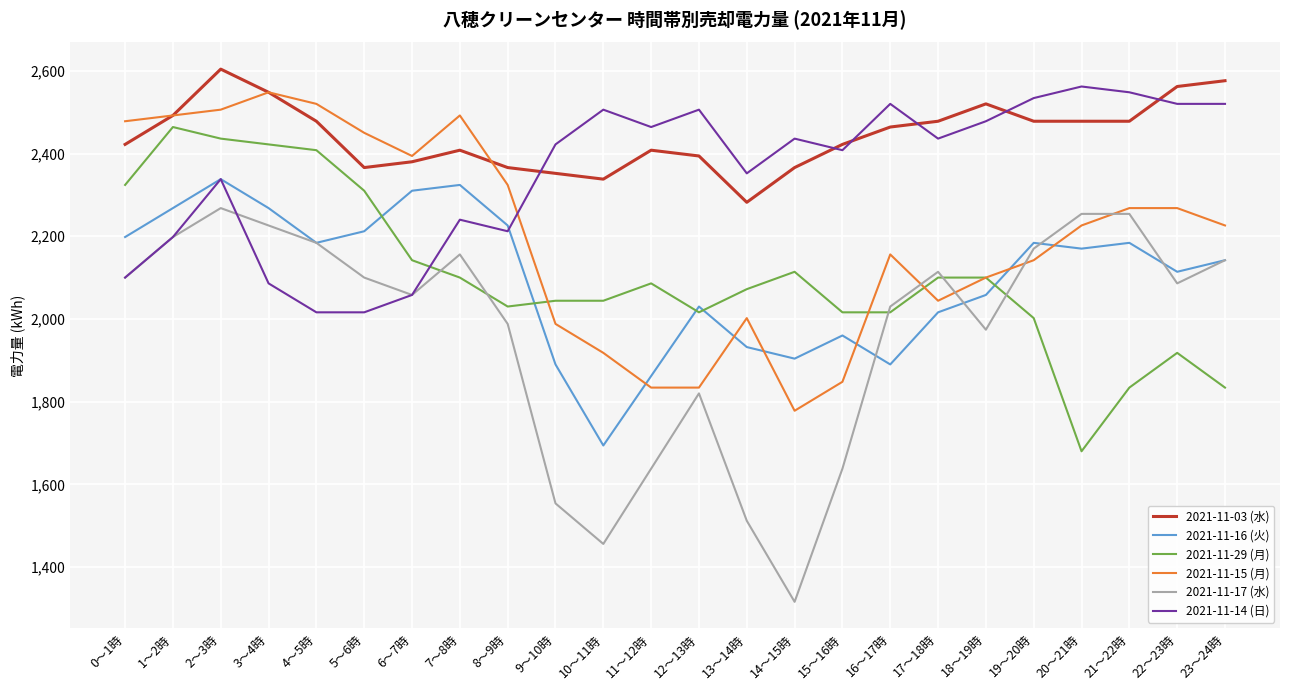

True or false: 2021-11-15 (月) has more than 2 interior local peaks.

True